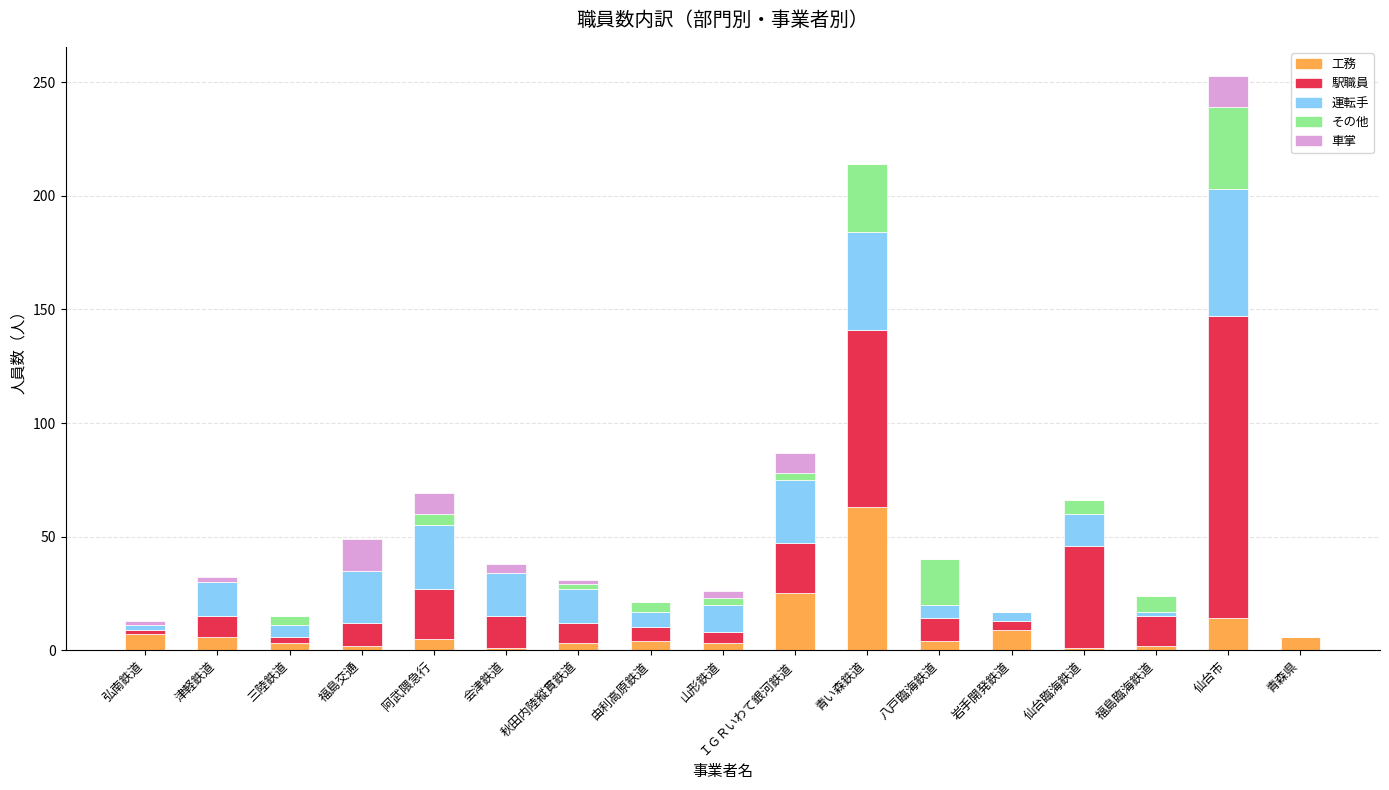

The value of 工務 at 仙台市 is 14. True or false?

True